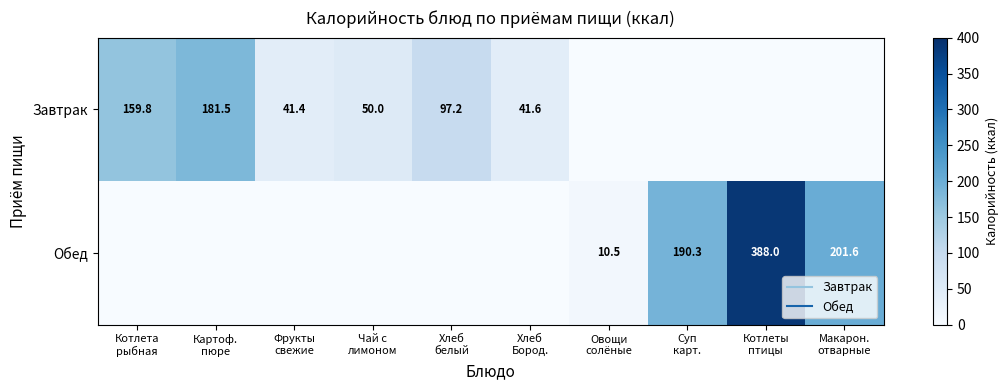

Which series has the largest total across all categories?

Обед